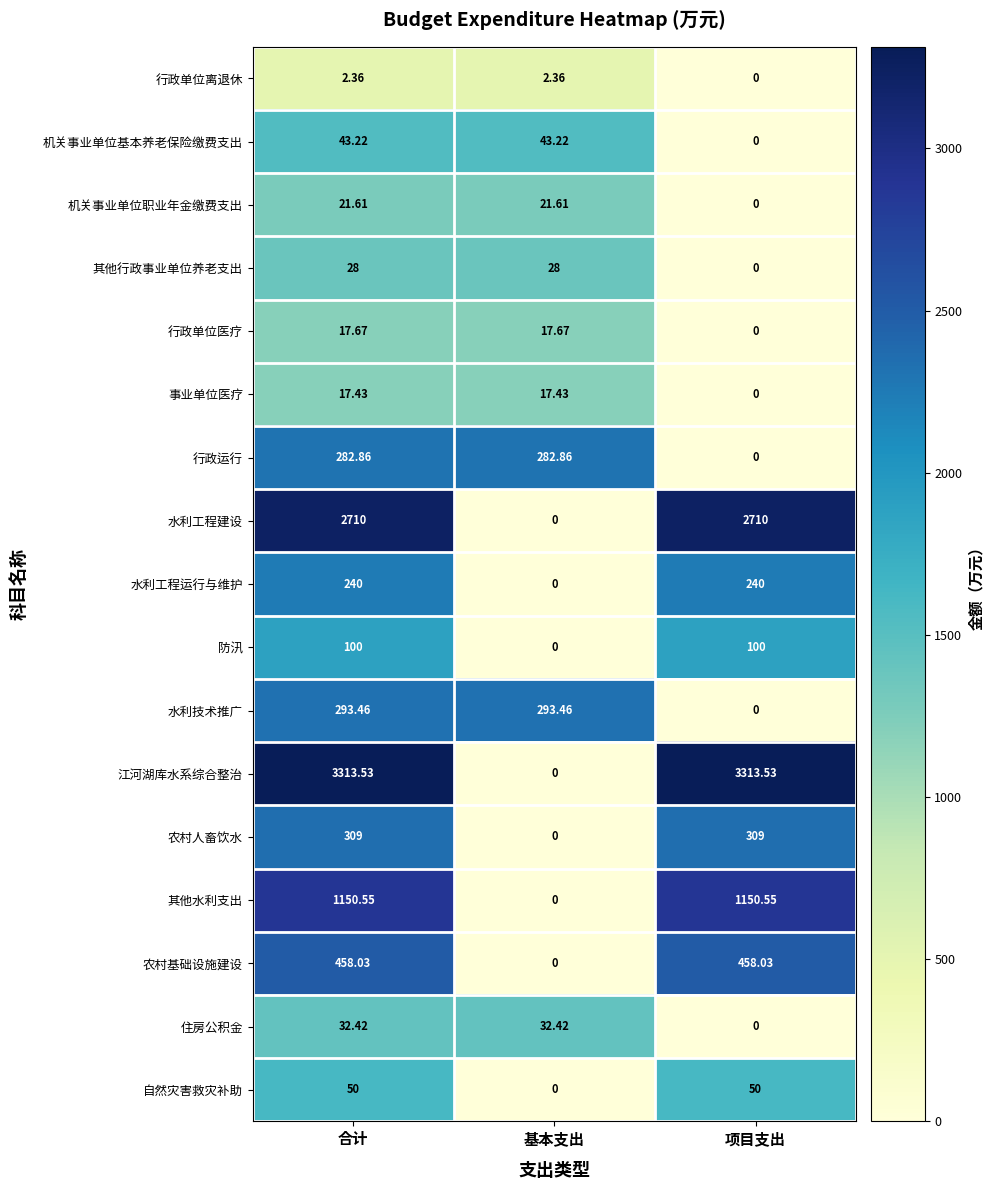

At which label does 机关事业单位基本养老保险缴费支出 first exceed 43?

合计